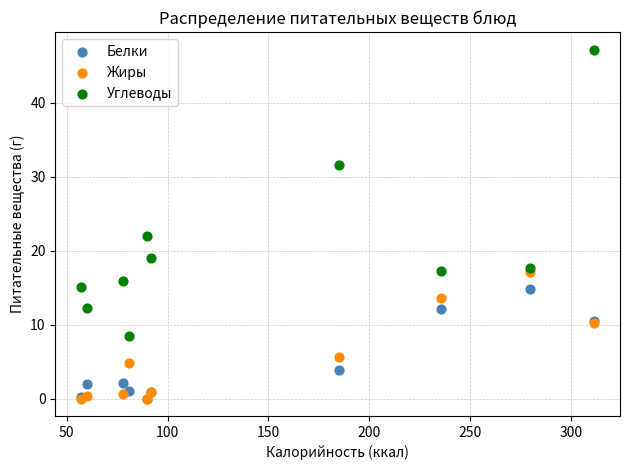

Across all series, what Y value is closest to 23?

22.0